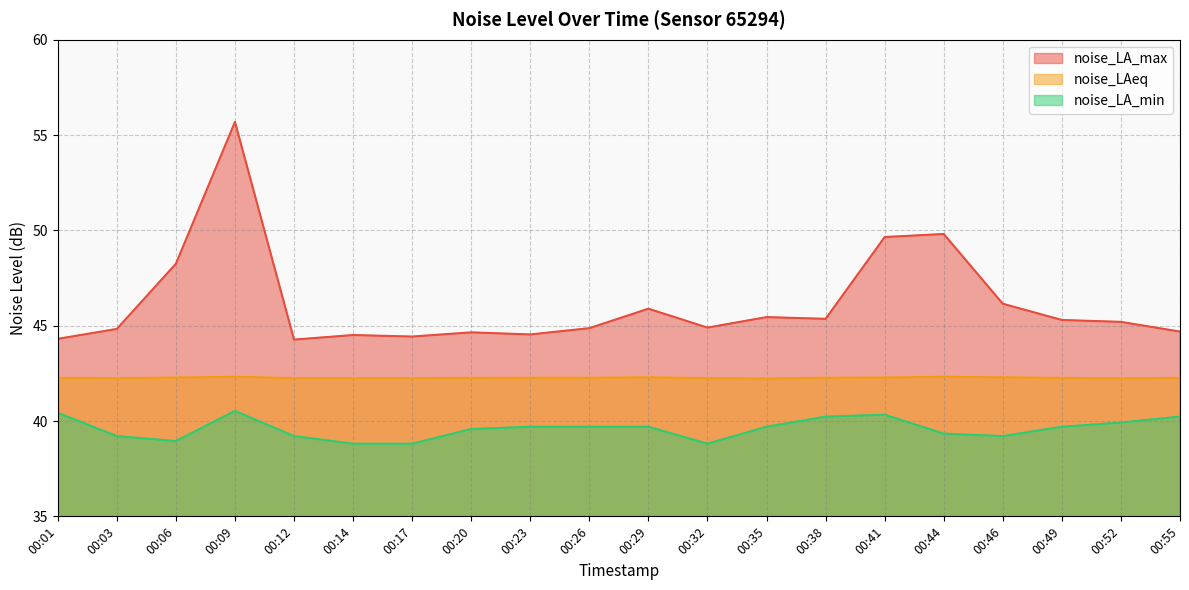

Is it true that noise_LA_min equals 40.3 at 00:41?

True